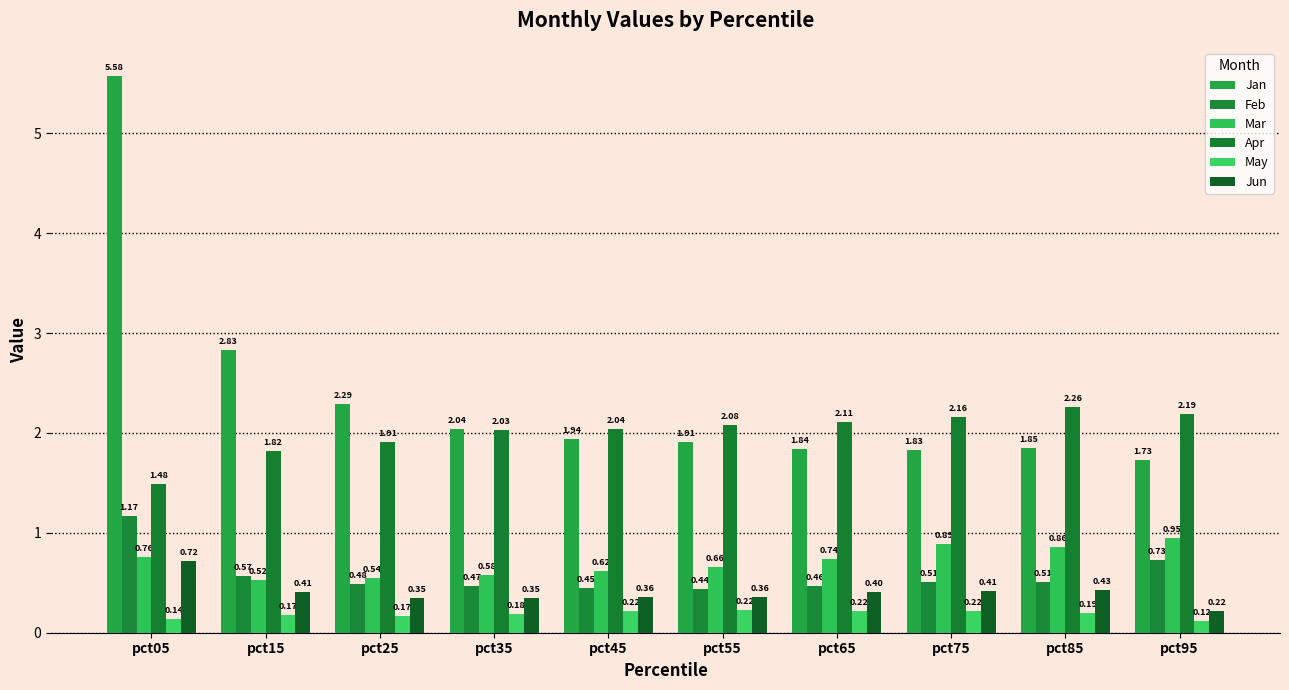

At how many categories does at least one series exceed 4?

1